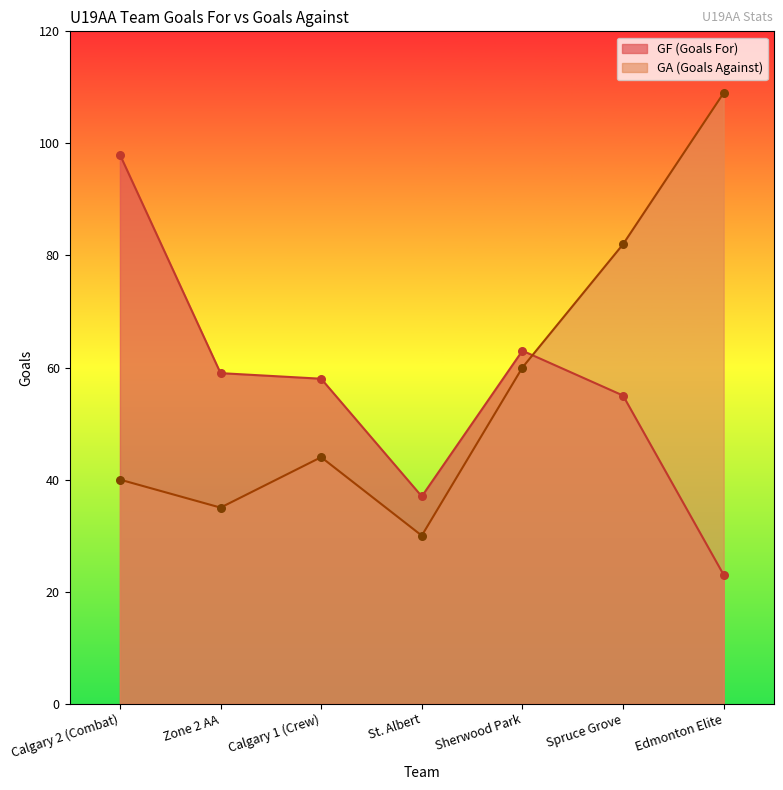

Which series reaches the minimum Y coordinate?

GF (Goals For)